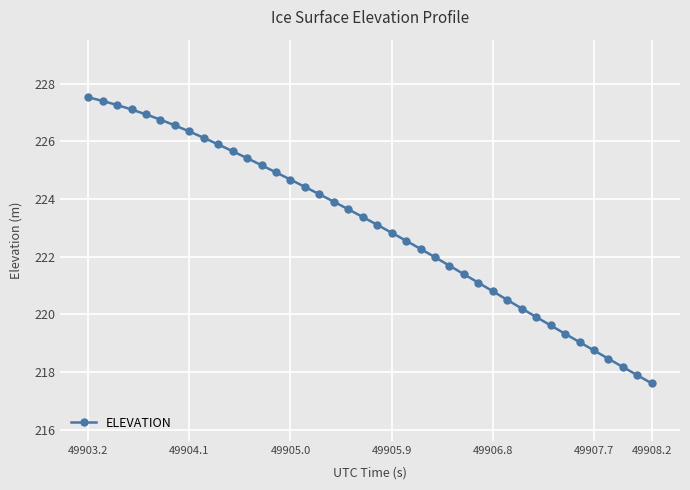

What is the average value?

223.0